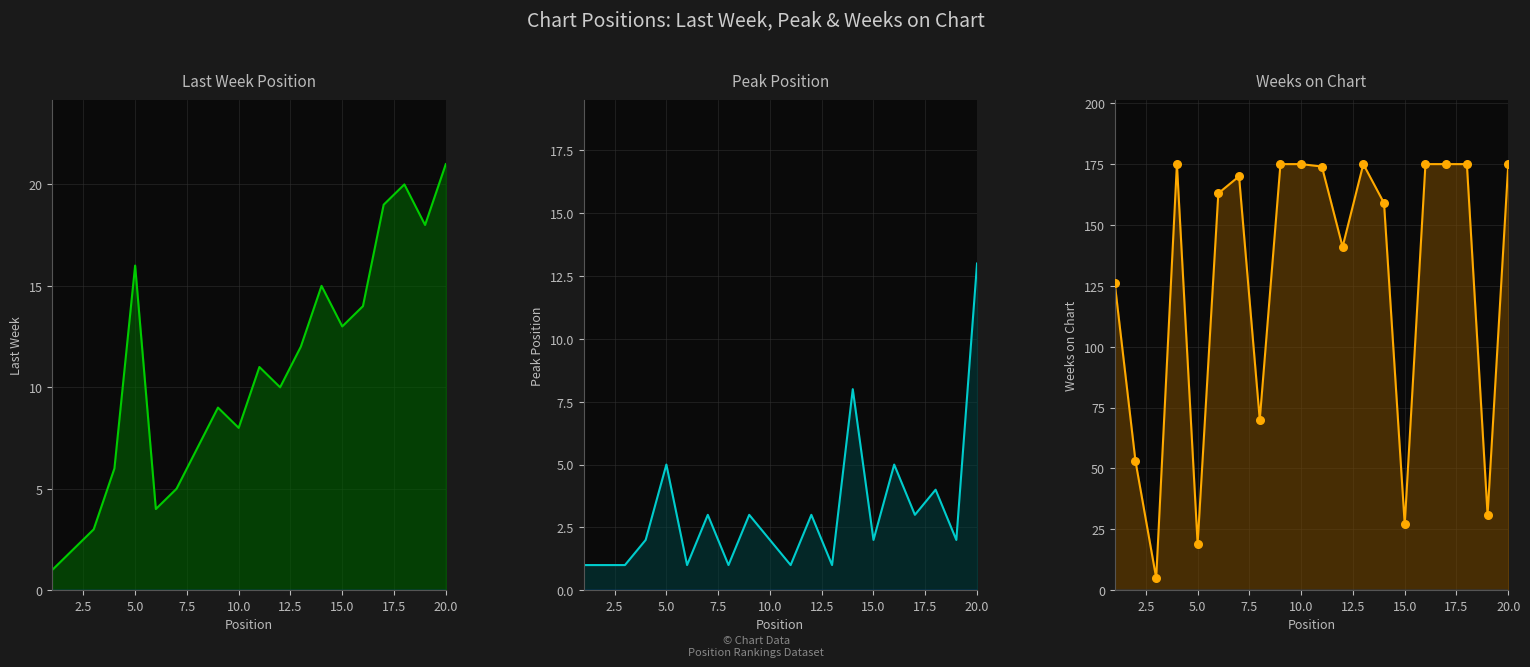

Is the value of Last Week at 17 greater than the value of Peak Position at 0.0?

Yes